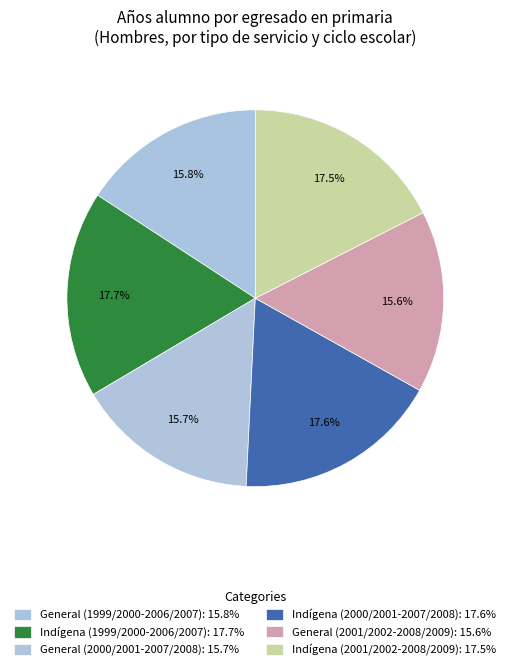

Count the number of slices in the pie.

6